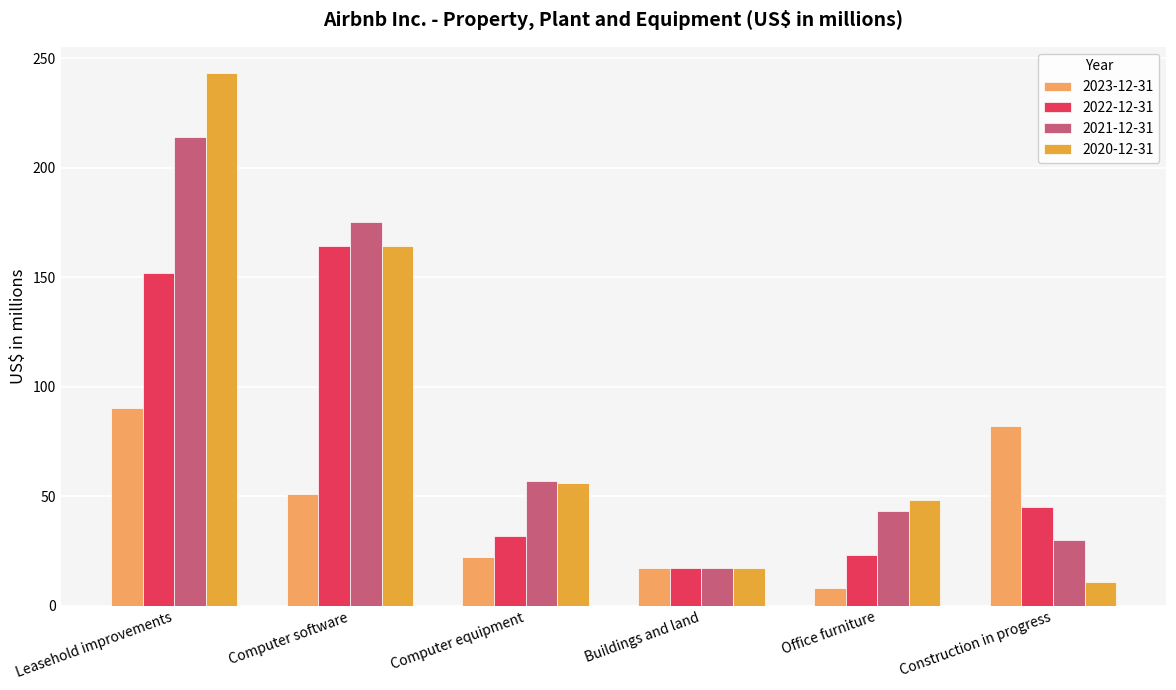

What is the sum of all 2022-12-31 values?

433